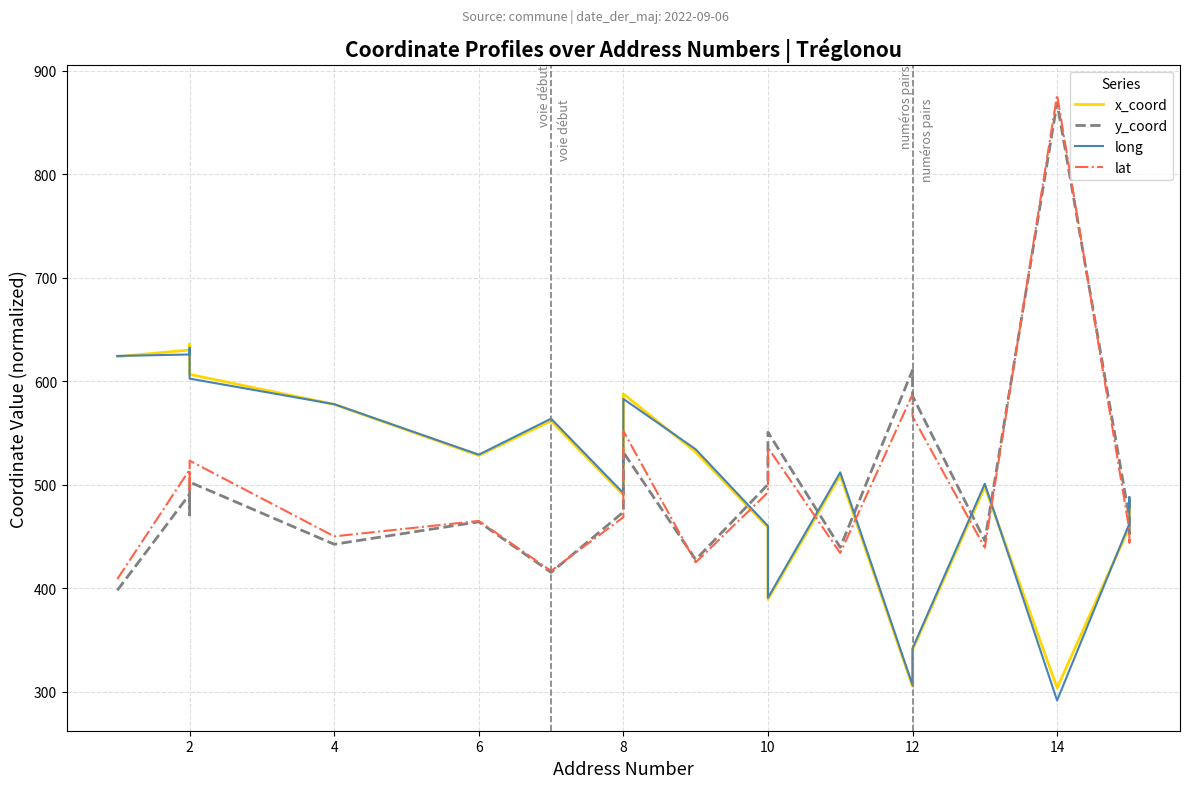

Which series ends up on top after the final intersection of lat and y_coord?

y_coord